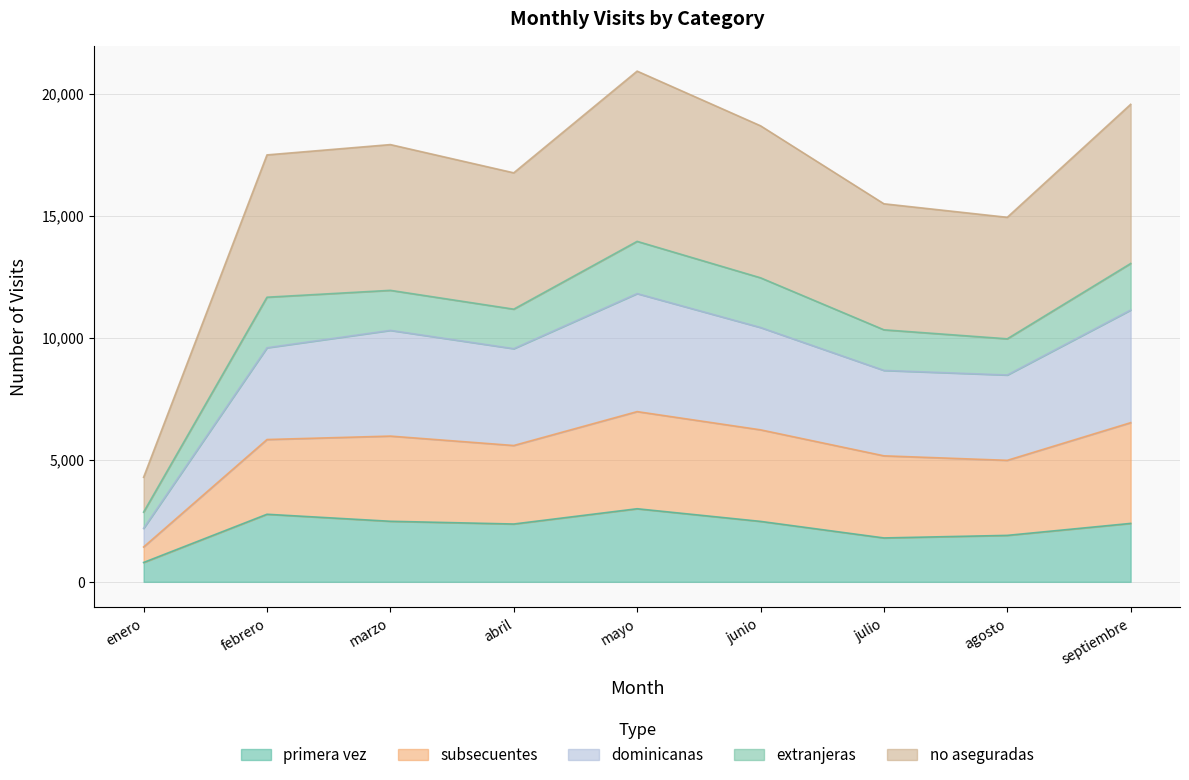

Does the chart have visible grid lines?

Yes